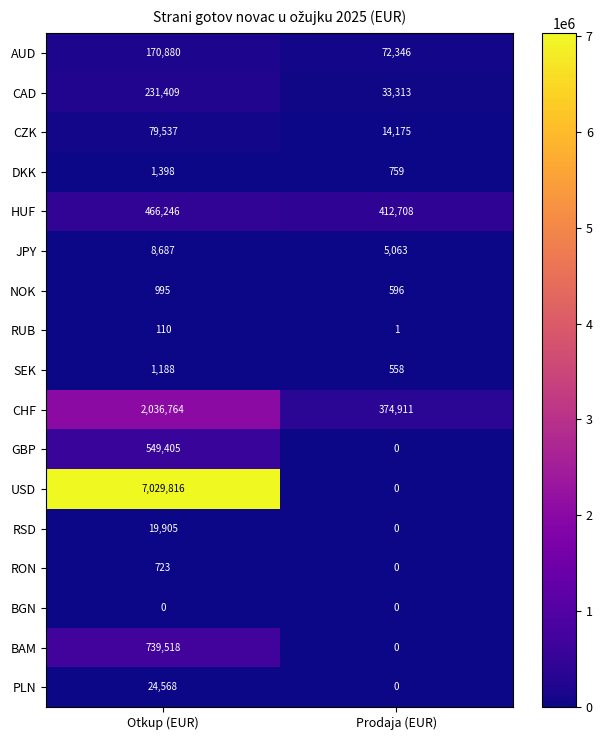

Is it true that DKK equals 902 at Otkup (EUR)?

False